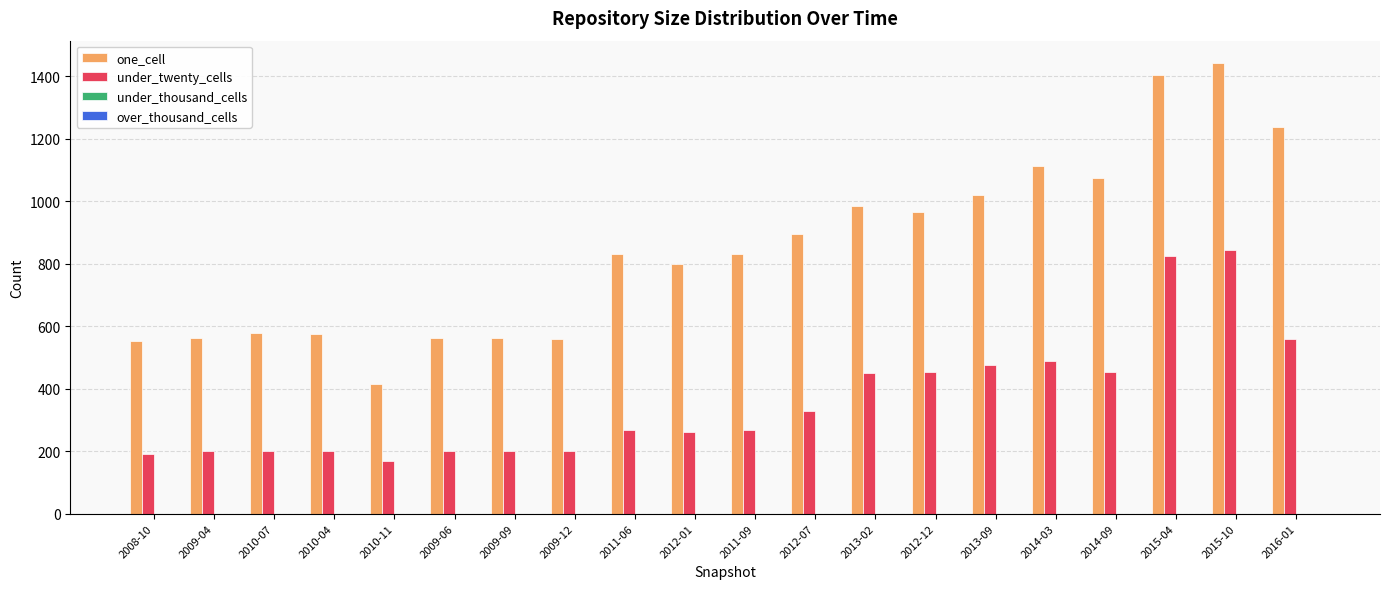

Which series has the widest spread of values?

one_cell